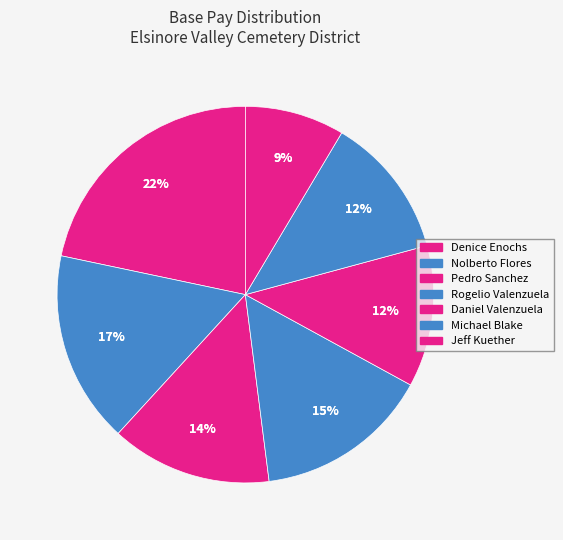

Is it true that Jeff Kuether is 9% of the pie?

True